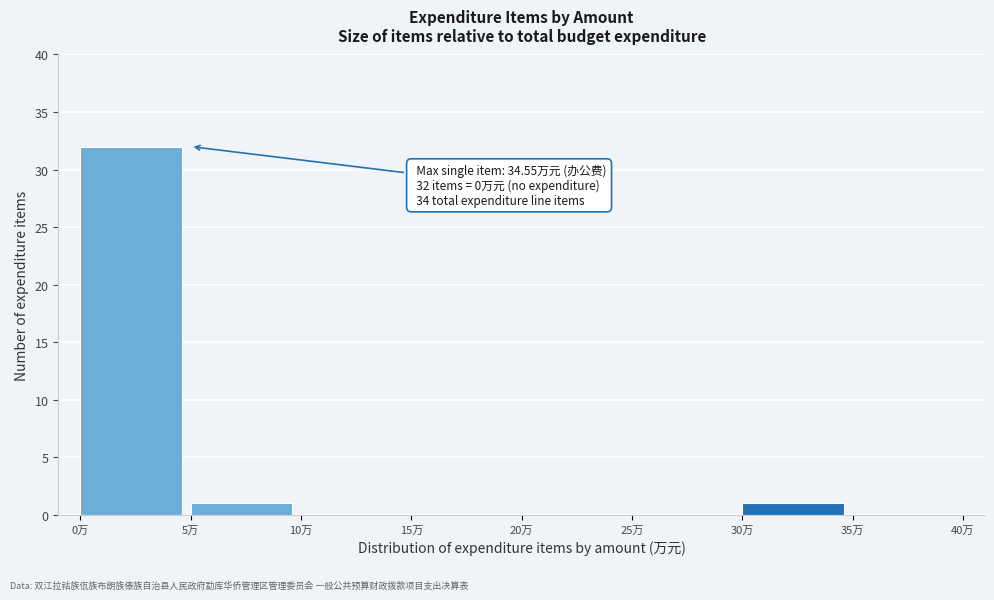

Which range on the x-axis has the tallest bar?

0 to 5